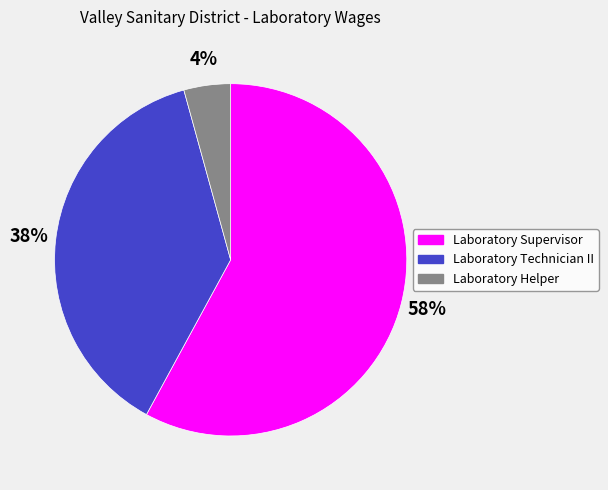

To the nearest percent, what portion does Laboratory Supervisor represent?

58%